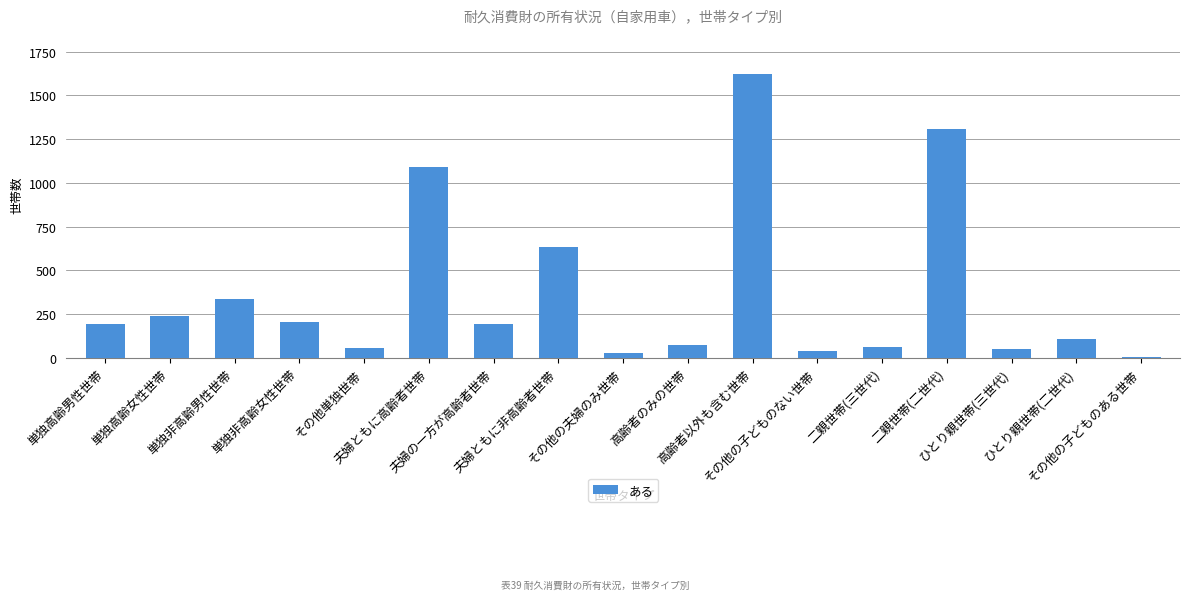

What is the difference between the maximum and second lowest values?

1594